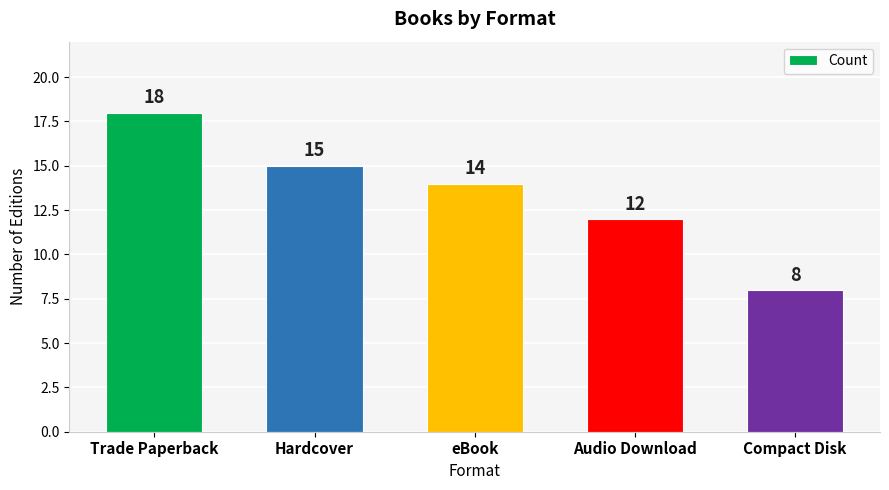

The value at Hardcover is 25. True or false?

False